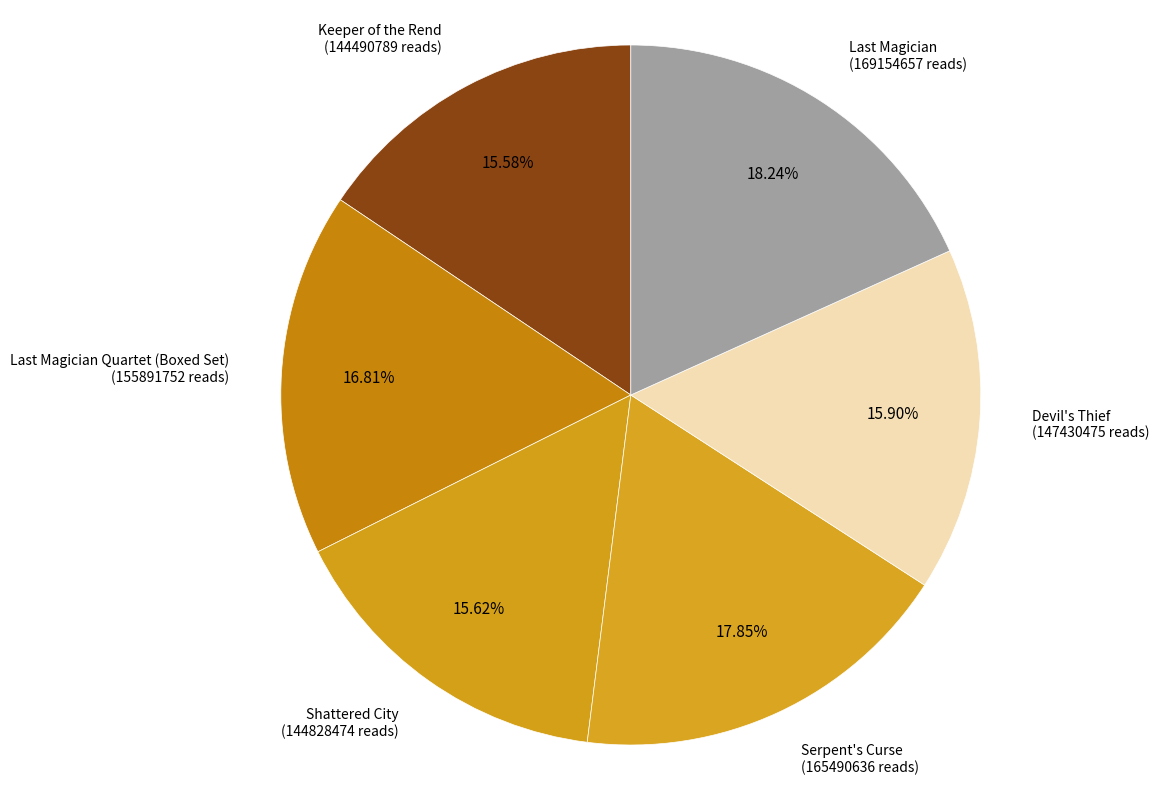

Approximately how many times larger is the value at Serpent's Curse (165490636 reads) compared to Devil's Thief (147430475 reads)?

1.1